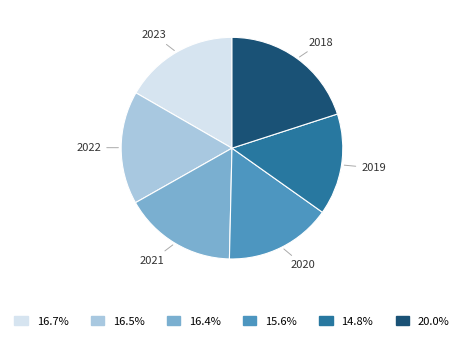

Is there a majority slice in this chart?

No